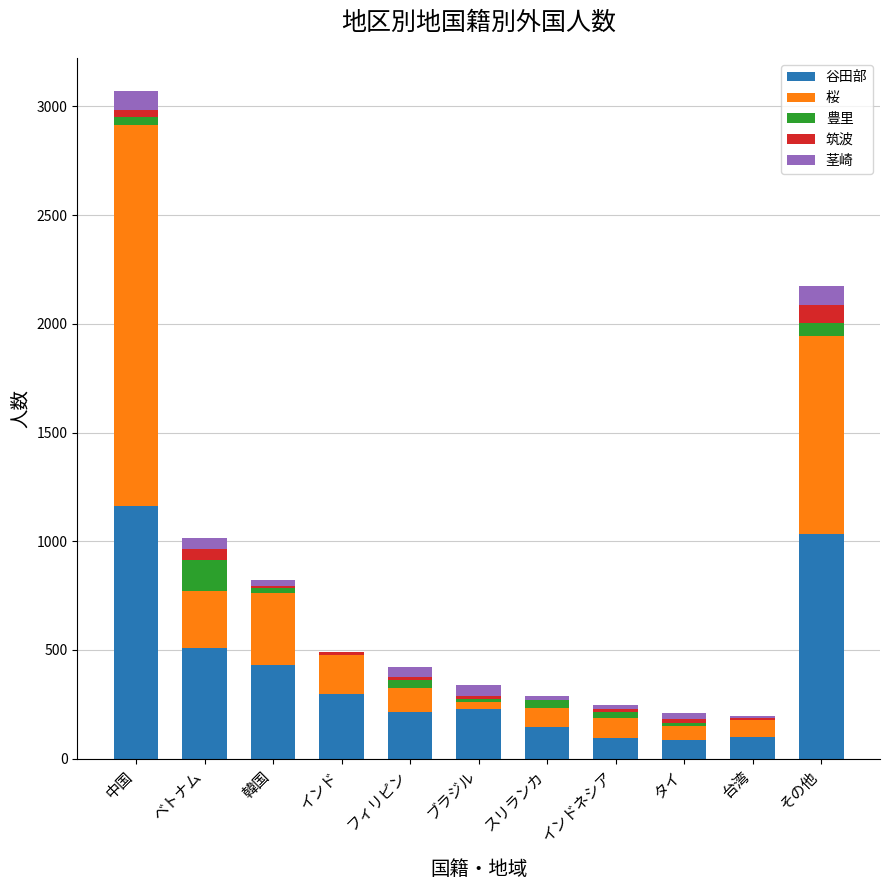

At which category is the sum across all series the highest?

中国